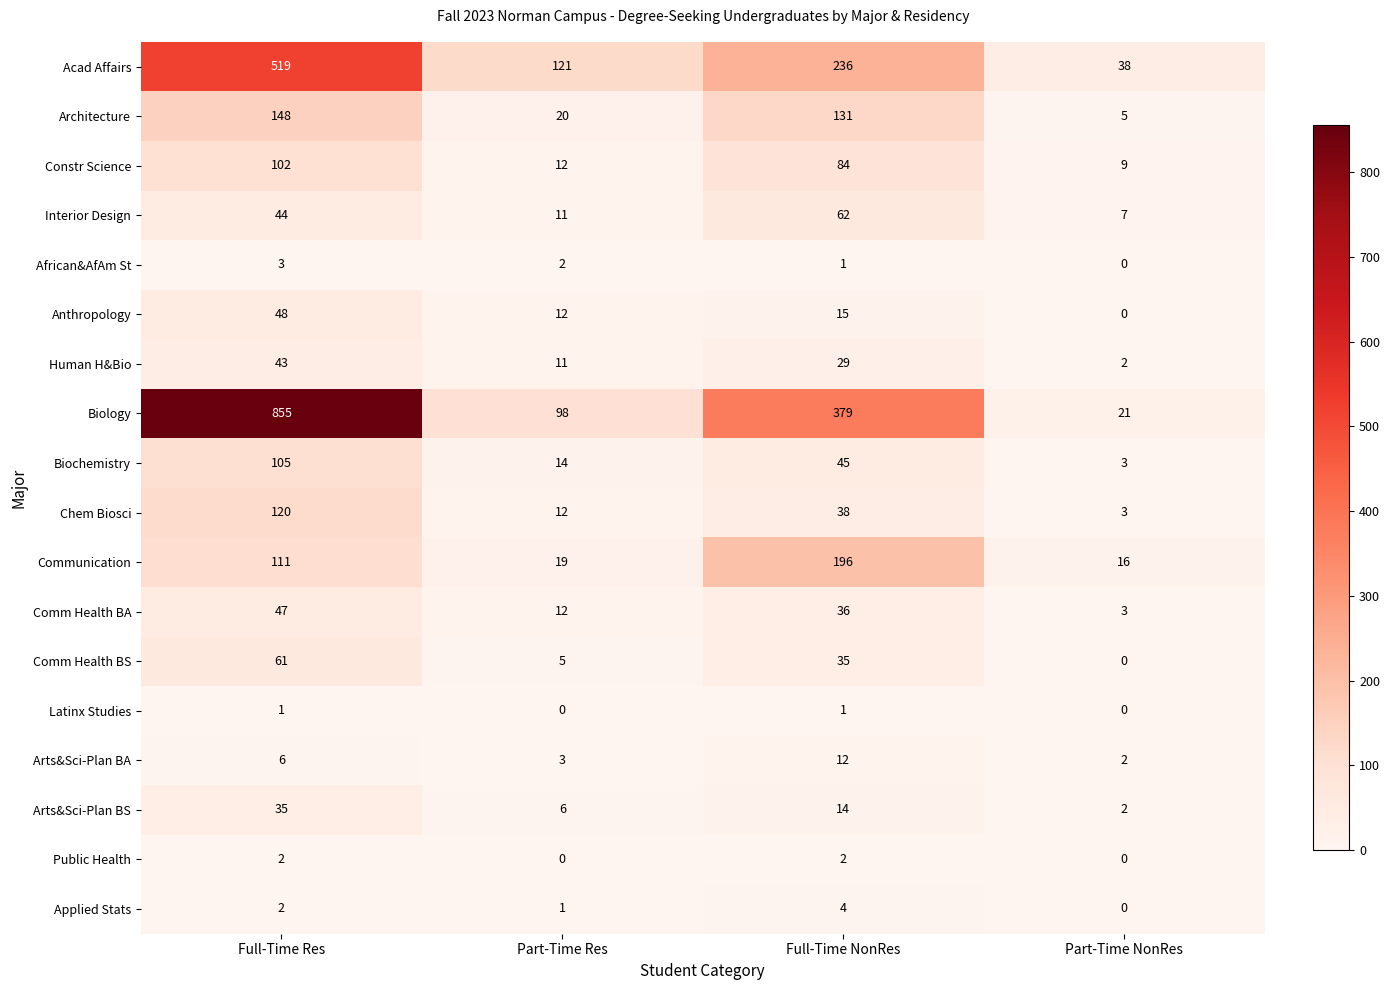

Which category has the highest value across all series?

Full-Time Res